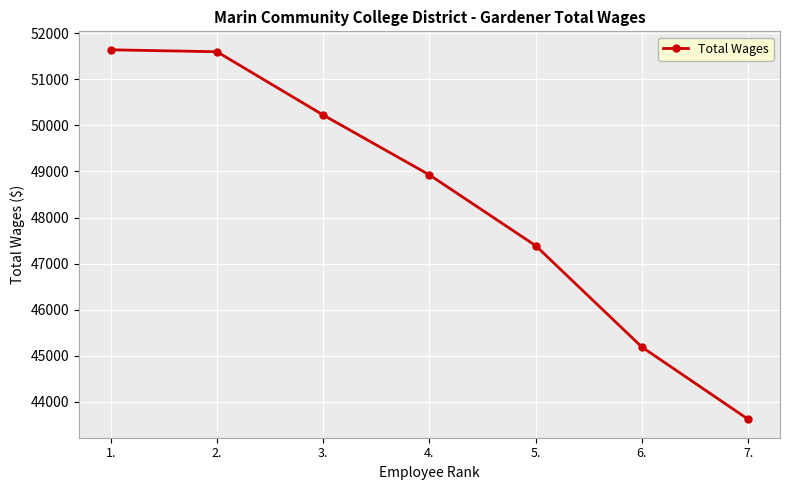

What is the difference between the maximum and minimum values?

8024